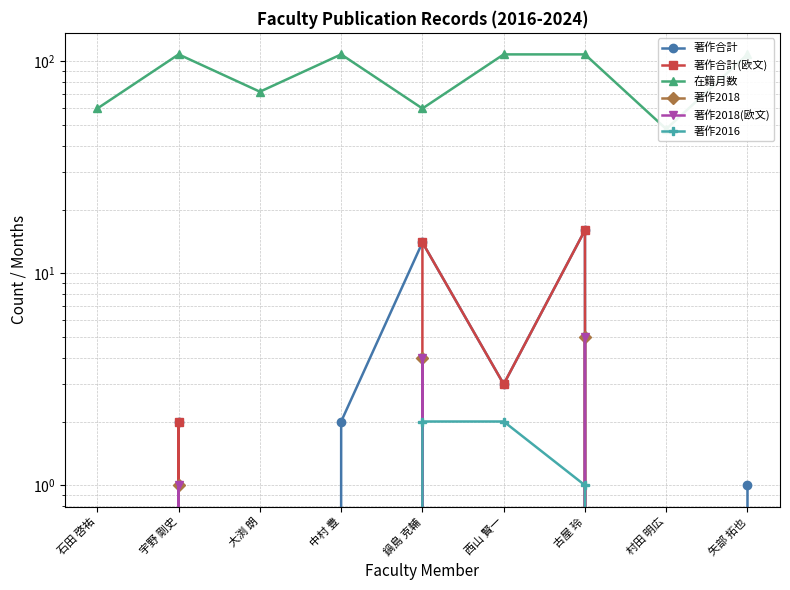

How many lines are shown in the chart?

6